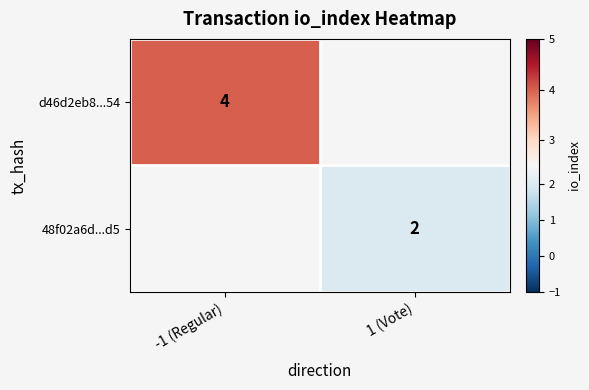

What is the maximum value shown in the chart?

4.0